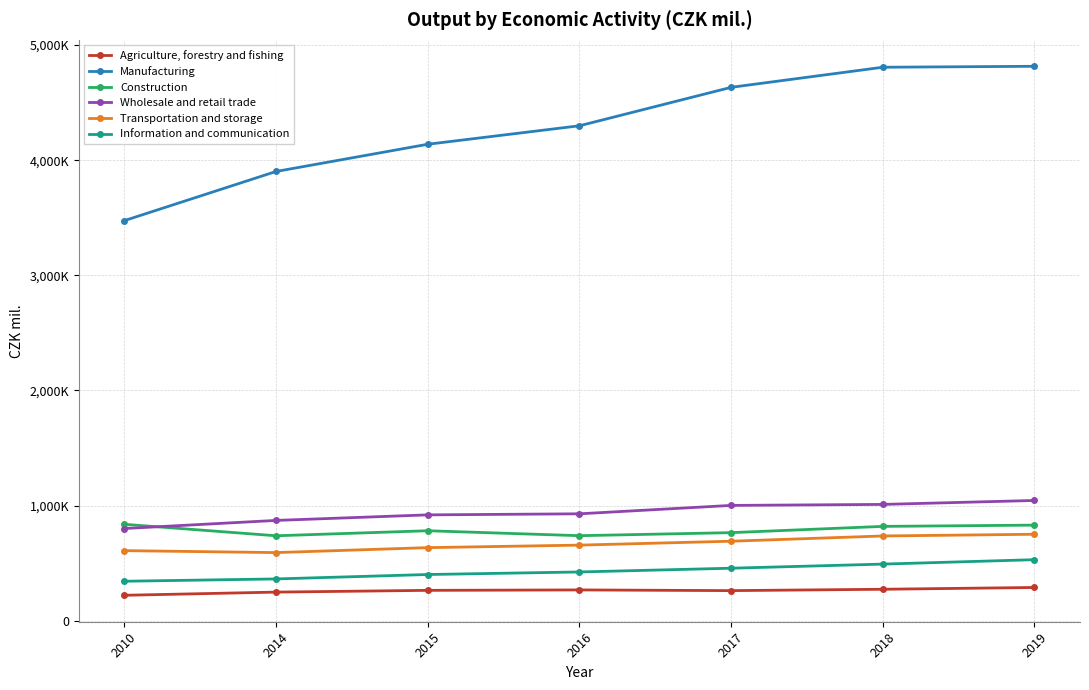

List the labels in order of Wholesale and retail trade value, smallest first.

2010, 2014, 2015, 2016, 2017, 2018, 2019